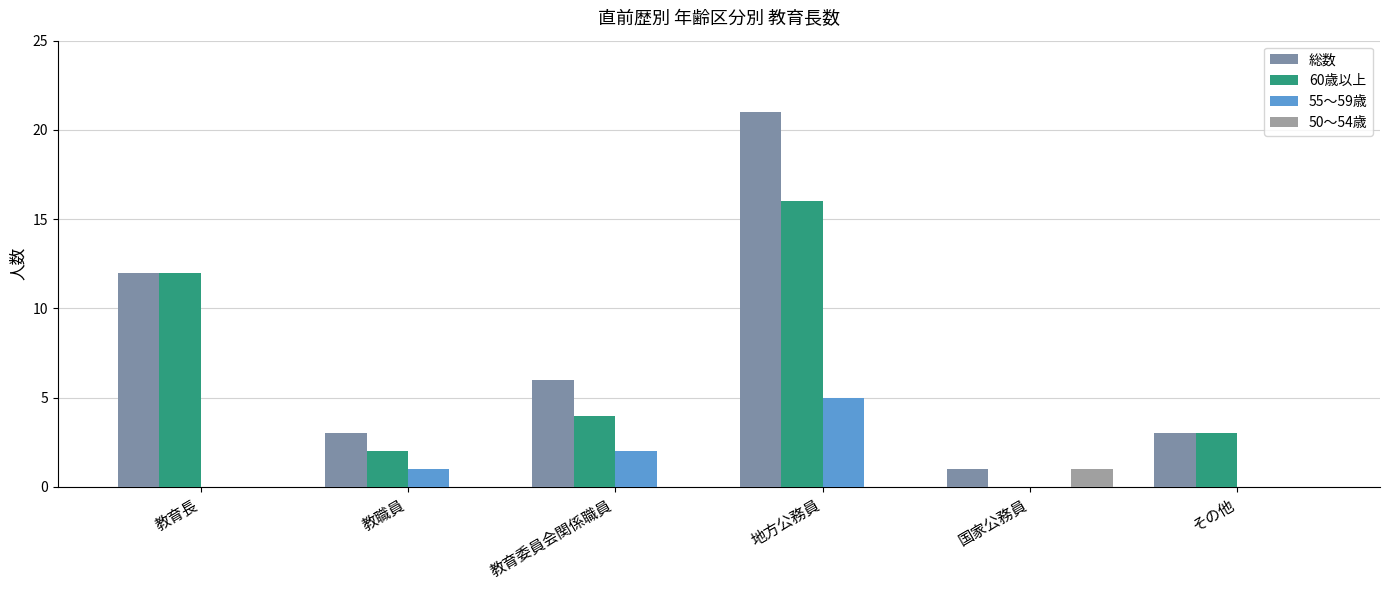

Reading right to left, transcribe all the data shown in this chart.

総数: その他=3	国家公務員=1	地方公務員=21	教育委員会関係職員=6	教職員=3	教育長=12
60歳以上: その他=3	国家公務員=0	地方公務員=16	教育委員会関係職員=4	教職員=2	教育長=12
55～59歳: その他=0	国家公務員=0	地方公務員=5	教育委員会関係職員=2	教職員=1	教育長=0
50～54歳: その他=0	国家公務員=1	地方公務員=0	教育委員会関係職員=0	教職員=0	教育長=0